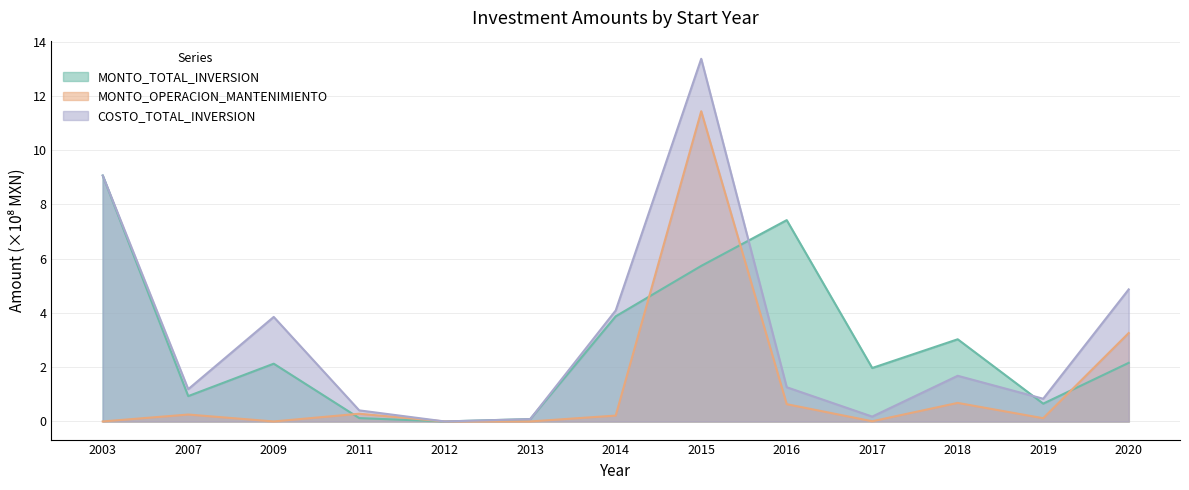

True or false: COSTO_TOTAL_INVERSION has a value of 0.1 at 2011.

False